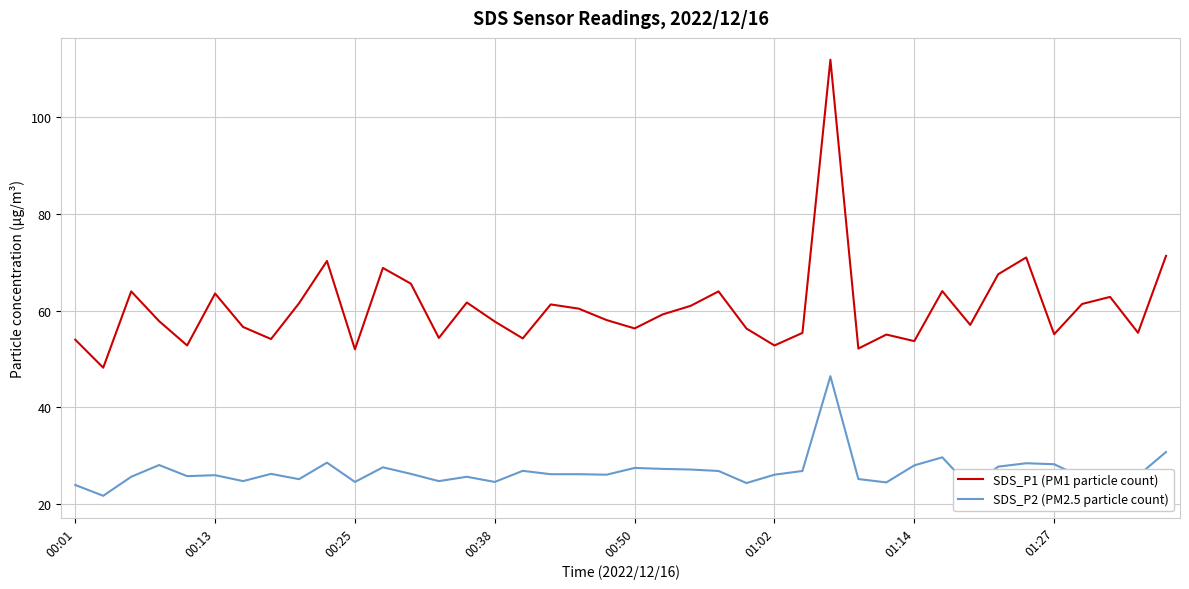

What is the difference between the maximum and minimum values in the SDS_P2 (PM2.5 particle count) series?

24.8